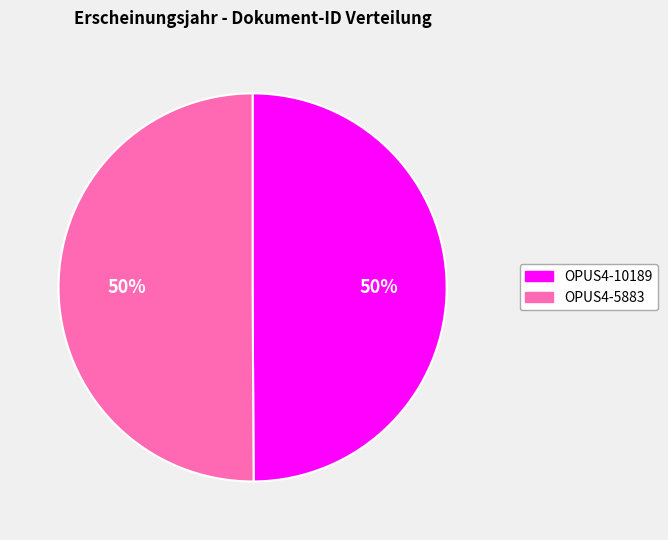

What is the ratio of the value at OPUS4-10189 to the value at OPUS4-5883?

1.0